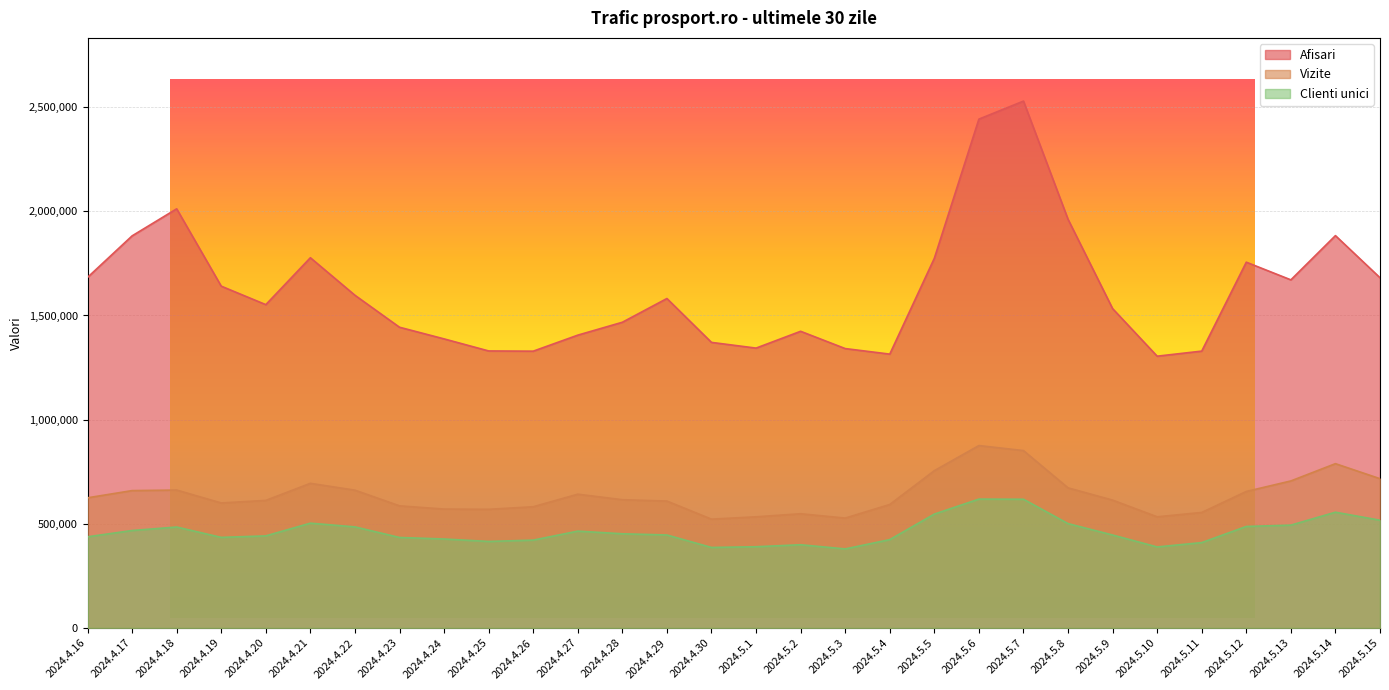

What is the spread (max minus min) of values at 2024.5.14?

1327846